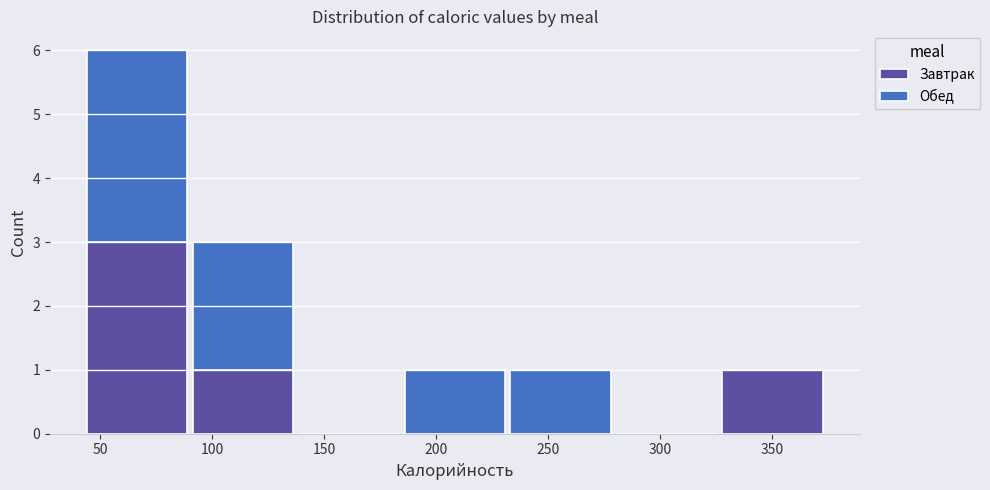

True or false: Завтрак has a value of -2 at 300.

False